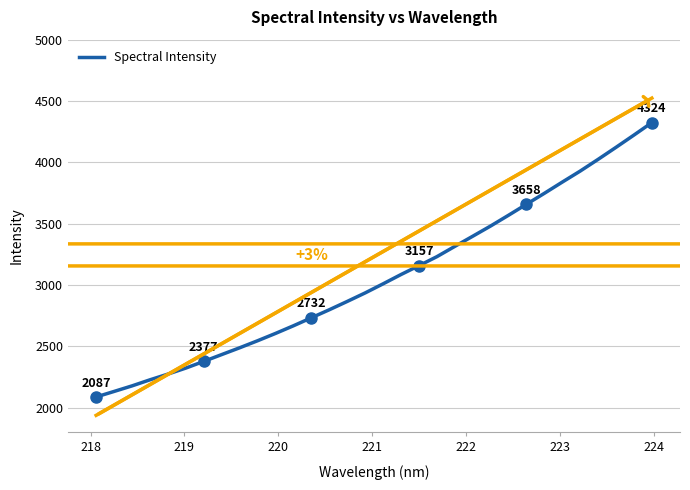

True or false: the data has more than 1 interior local peaks.

False